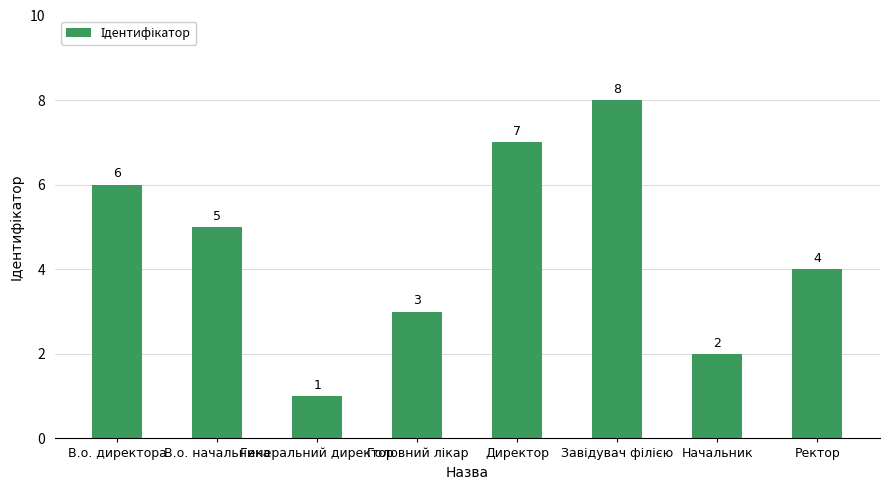

Is it true that the value at Ректор is 4?

True